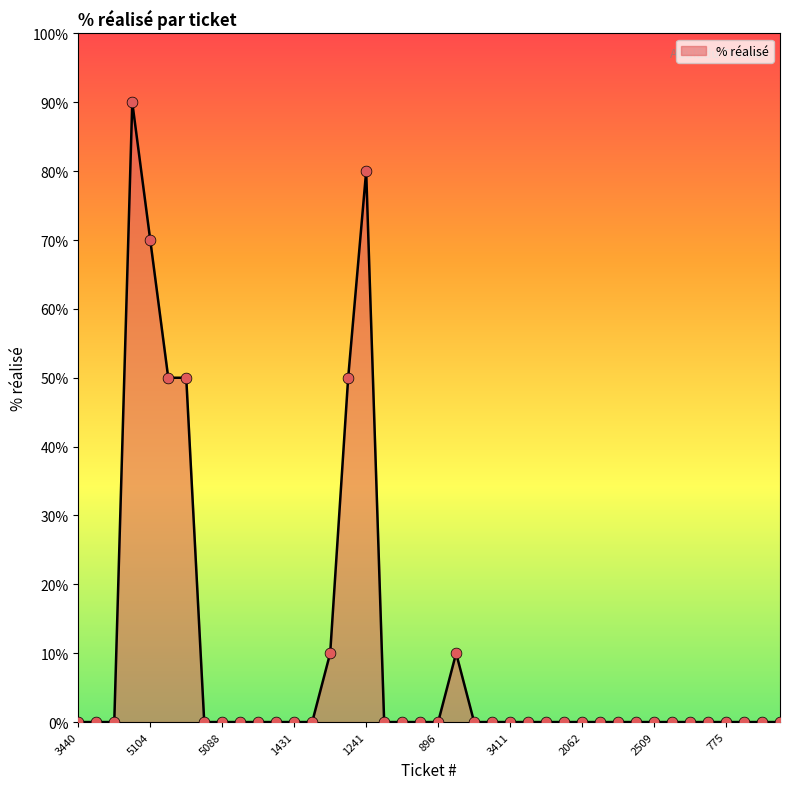

What is the difference between the maximum and minimum values?

90